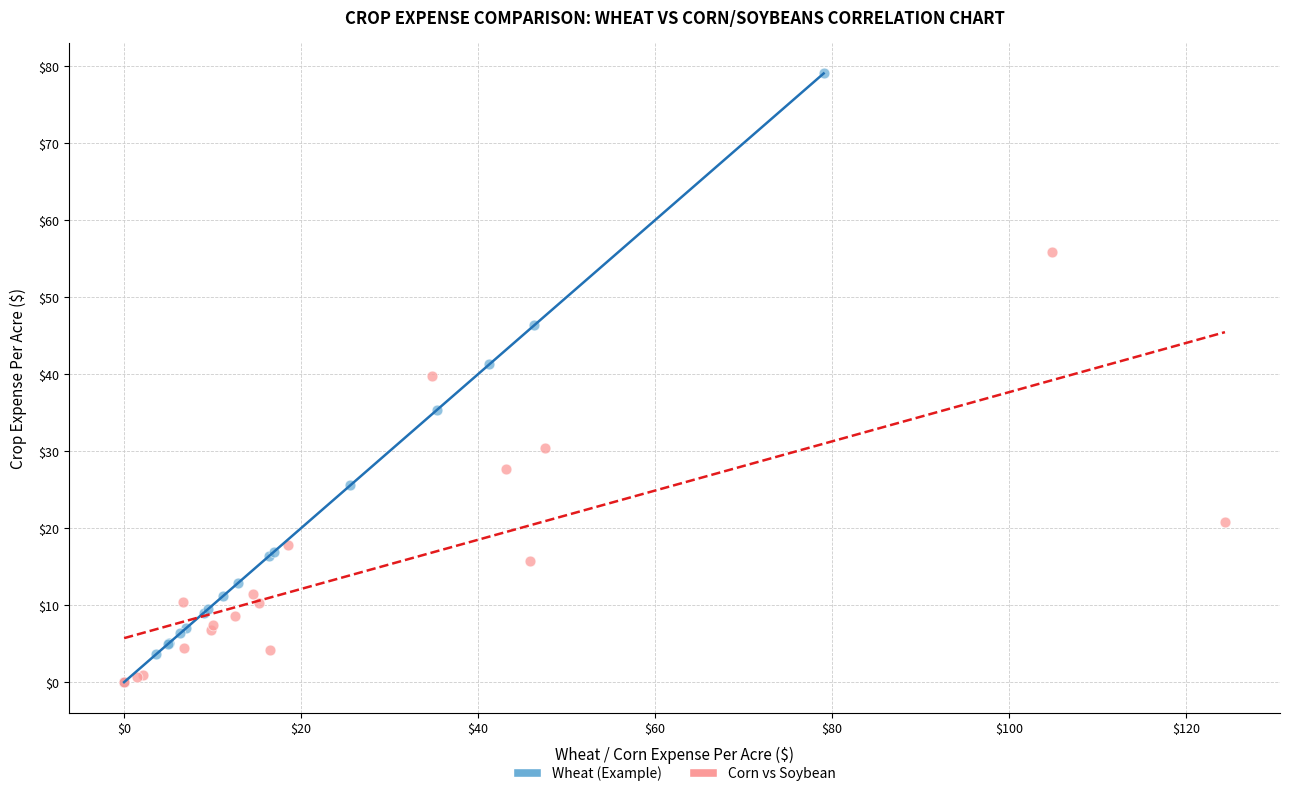

Which series contains the highest Y value?

Wheat (Example)